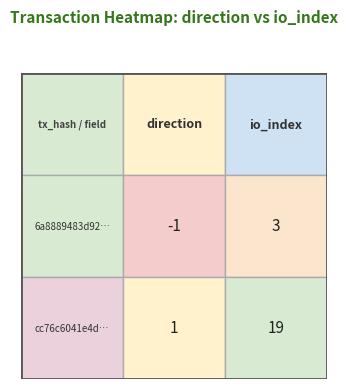

Reading right to left, extract all data points from this chart.

6a8889483d92c1bf97c202ff1ba067ef0df3f4d: 1=3	0=-1
cc76c6041e4d422cc88e06638b679fdea43f9f6: 1=19	0=1